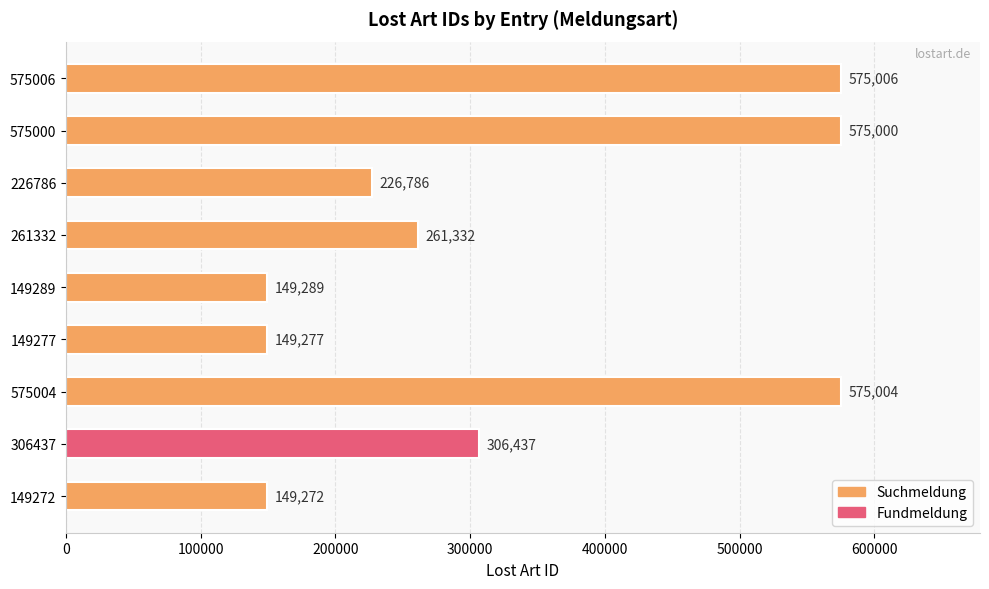

What is the greatest value displayed?

575006